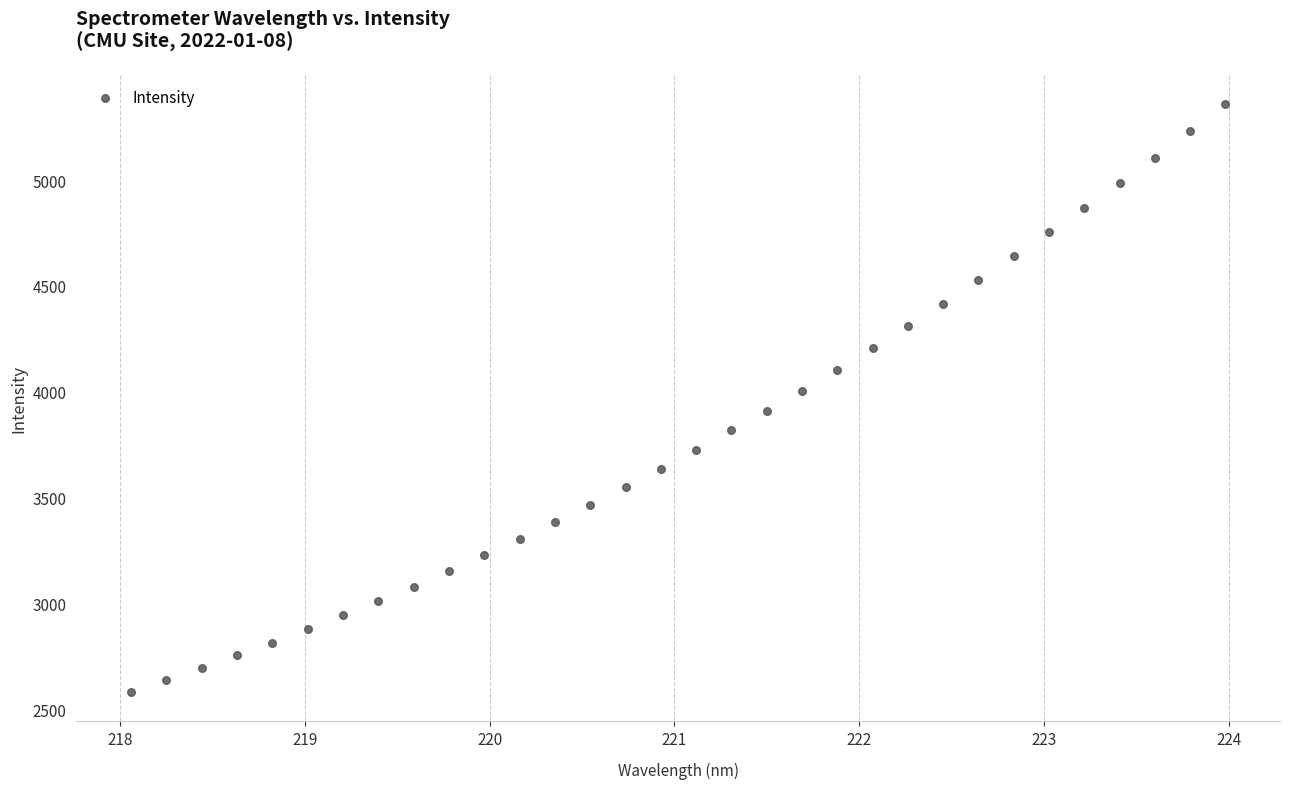

What is the range of X values (max minus min)?

5.9